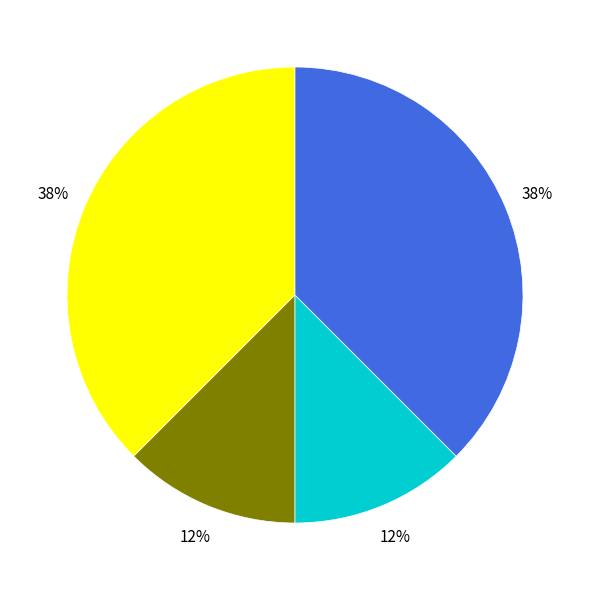

Is there a majority slice in this chart?

No